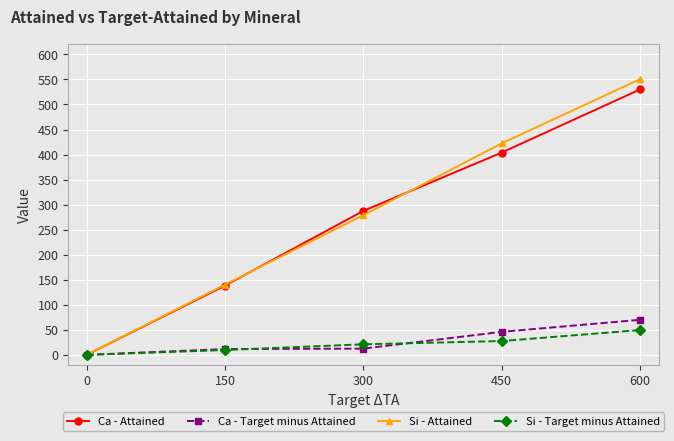

What are all the series names shown in the legend?

Ca - Attained, Ca - Target minus Attained, Si - Attained, Si - Target minus Attained